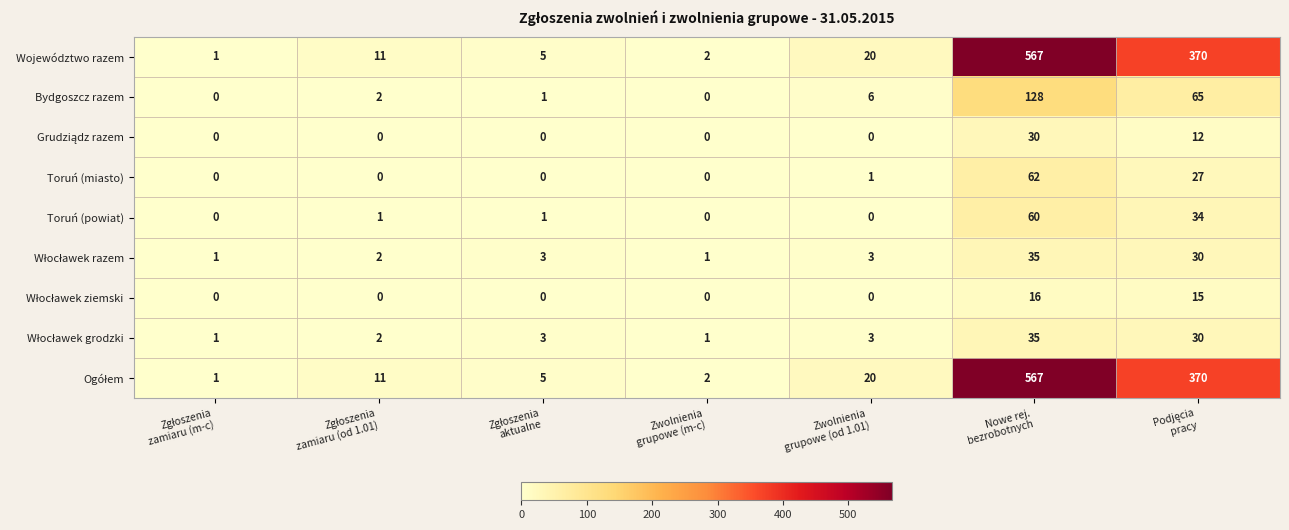

What is the sum of all Województwo razem values?

976